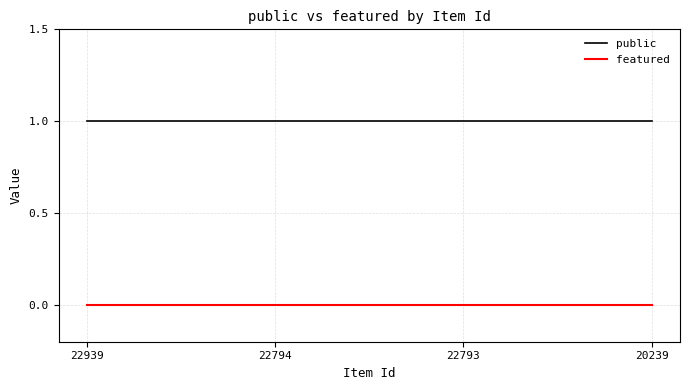

True or false: public has more than 1 points higher than both neighbors.

False